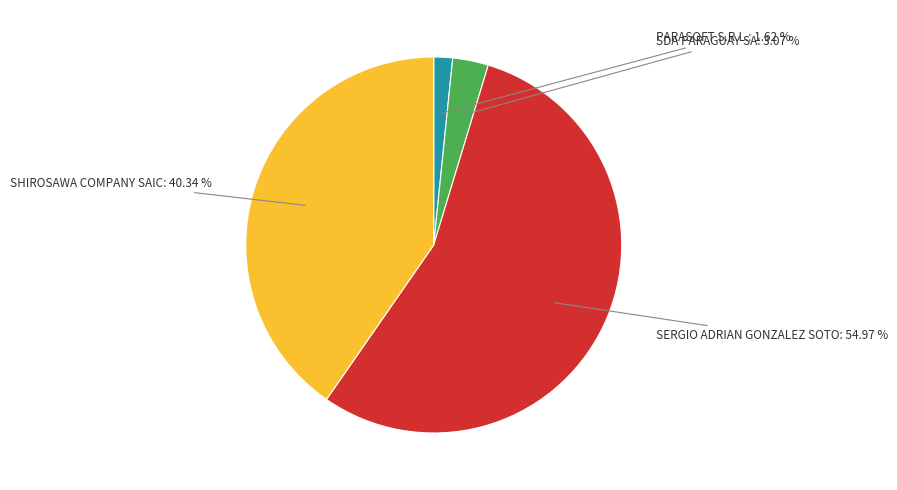

What is the majority slice?

SERGIO ADRIAN GONZALEZ SOTO